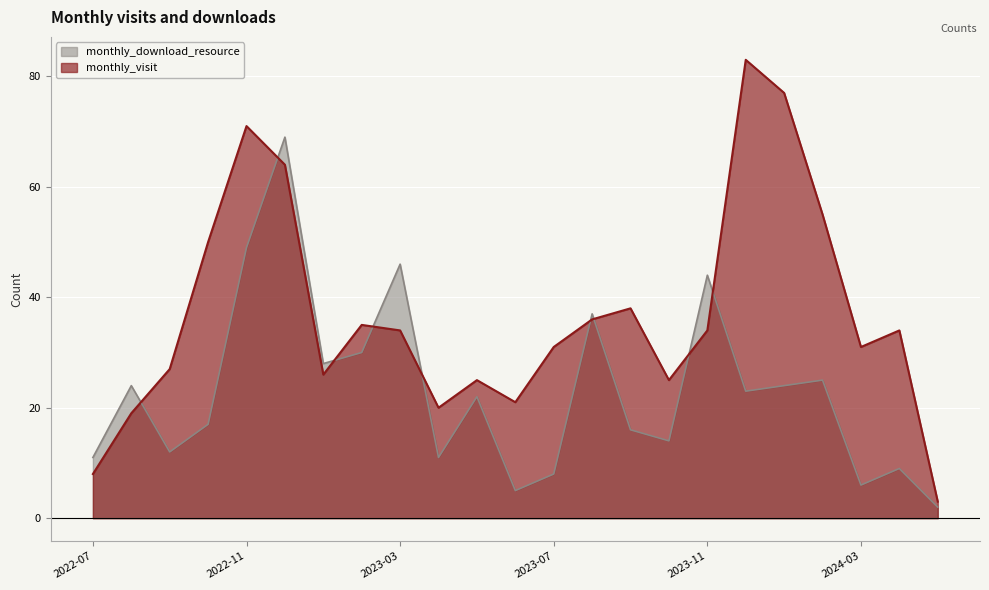

Between which two adjacent categories do monthly_visit and monthly_download_resource first intersect?

2022-08 and 2022-09